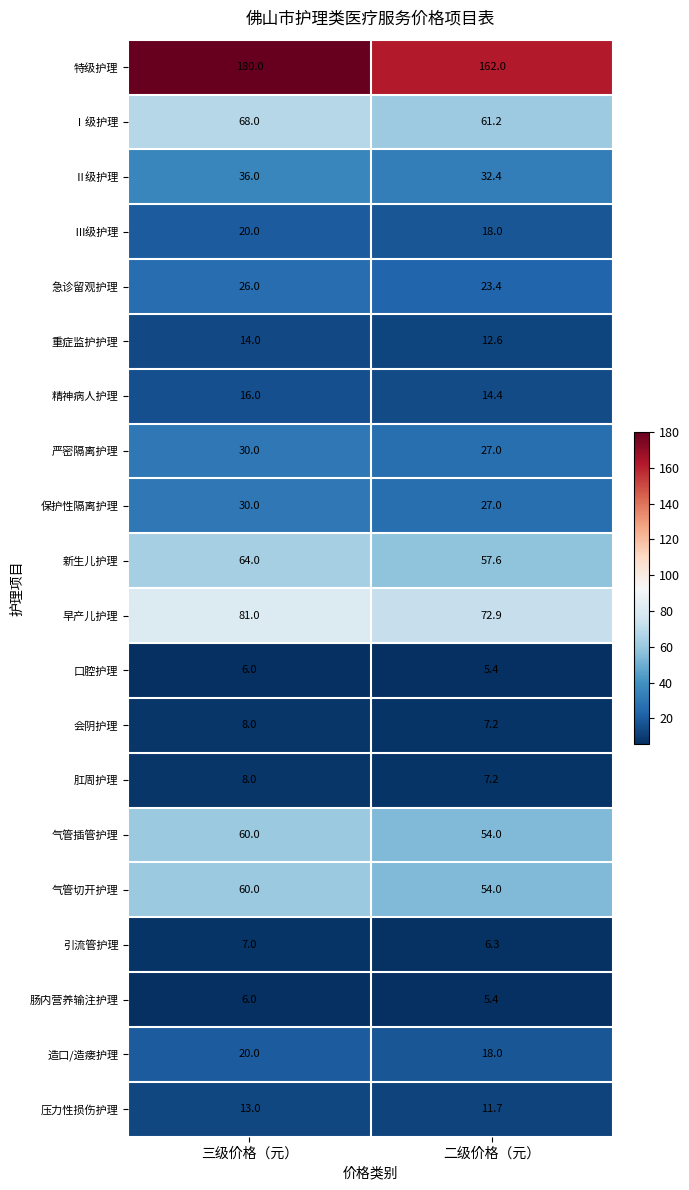

The value of 气管插管护理 at 三级价格（元） is 19.8. True or false?

False